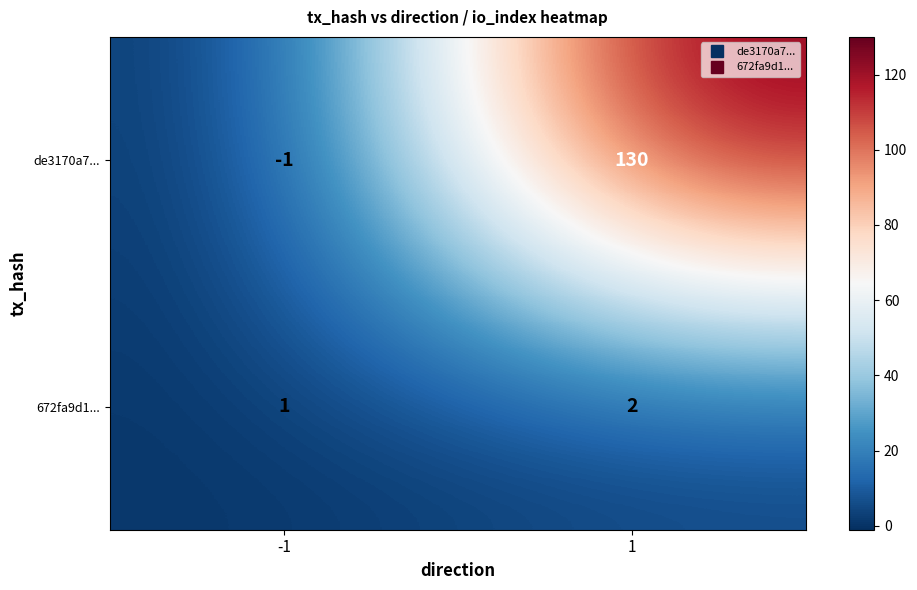

Is it true that de3170a7... equals 130 at 1?

True